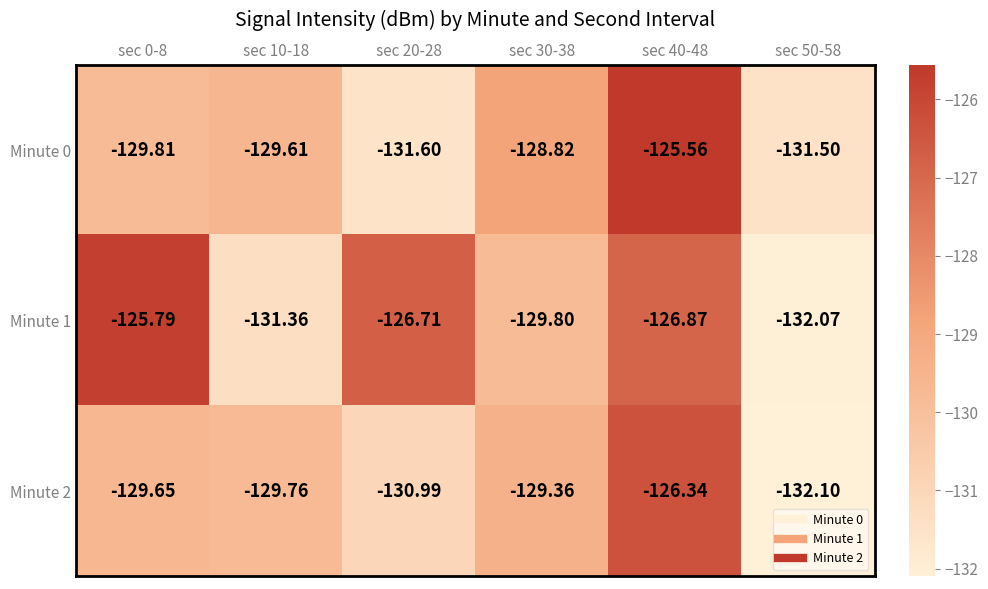

Is the value of Minute 1 at sec 0-8 greater than the value of Minute 0 at sec 0-8?

Yes